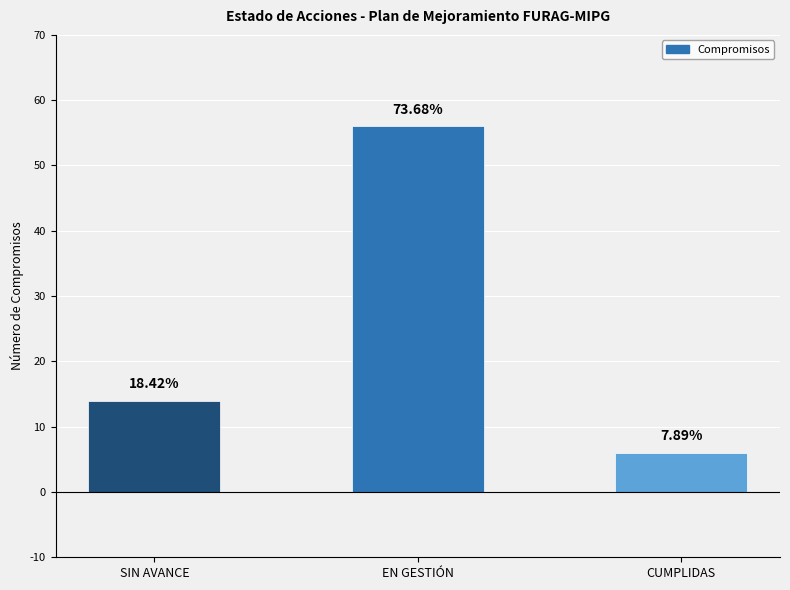

The chart shows a value of 6 at SIN AVANCE. True or false?

False